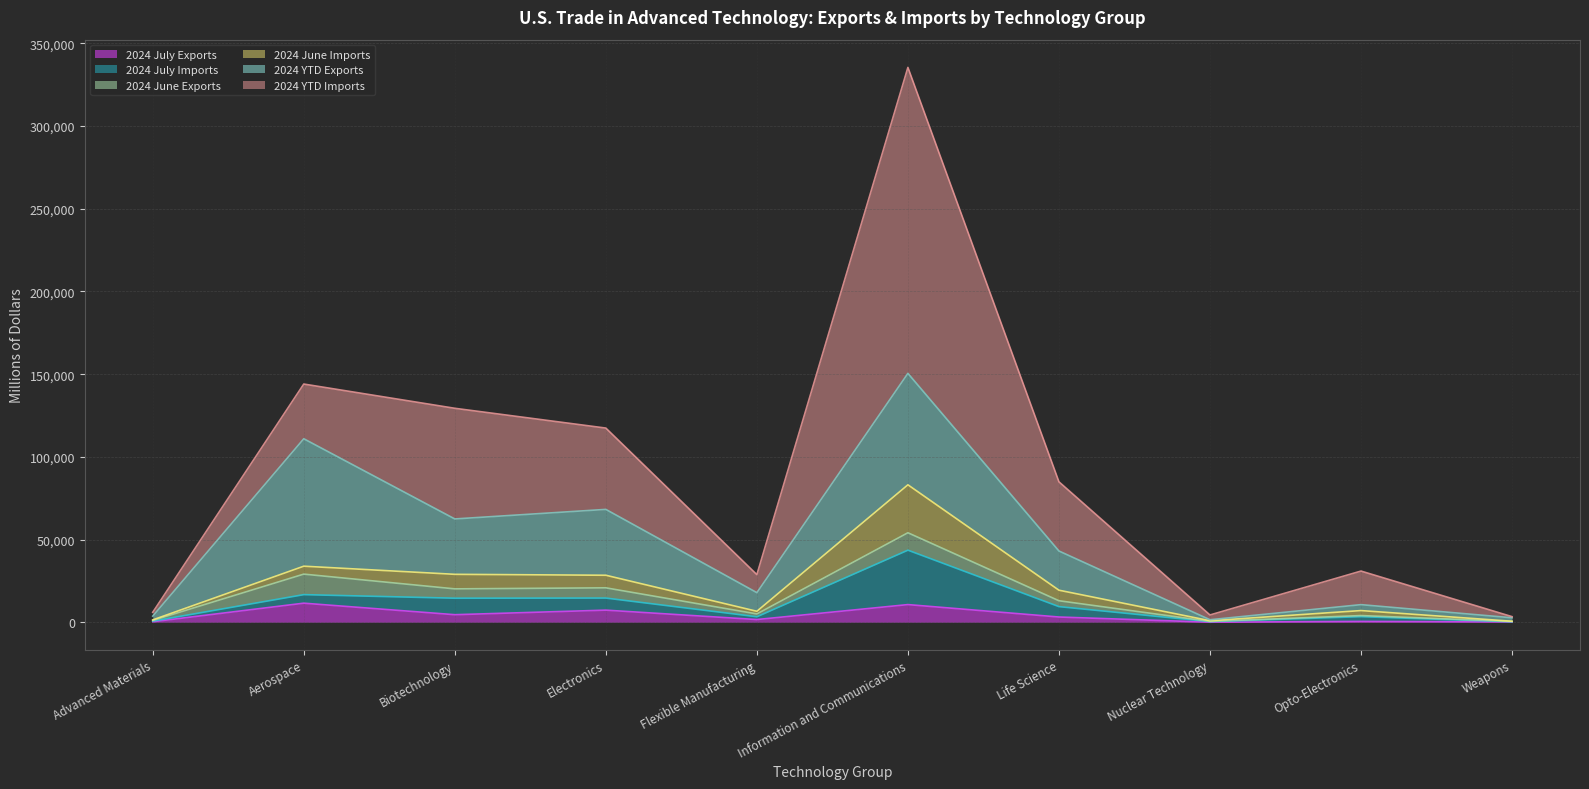

Which category has the lowest value in the 2024 June Exports series?

Nuclear Technology